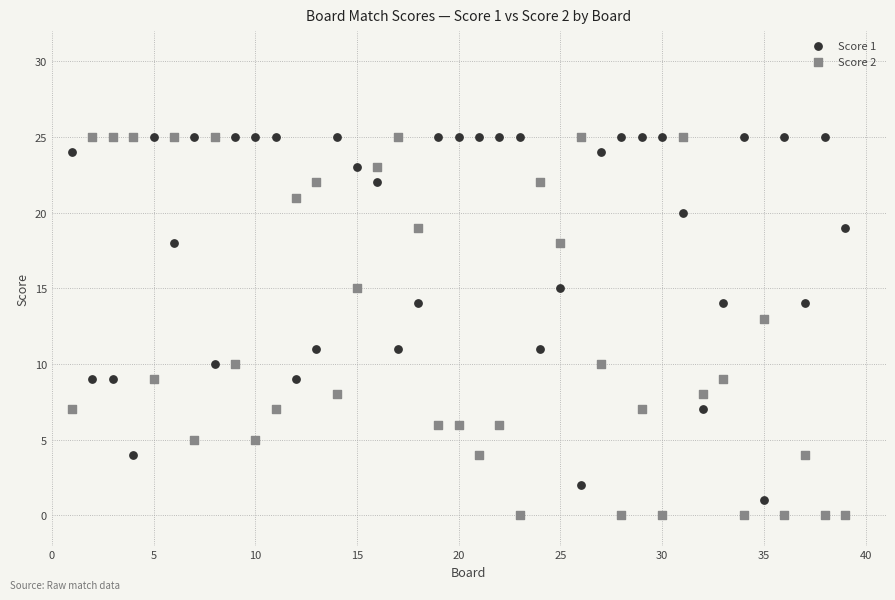

Across all data points, what is the range of Y values (max minus min)?

25